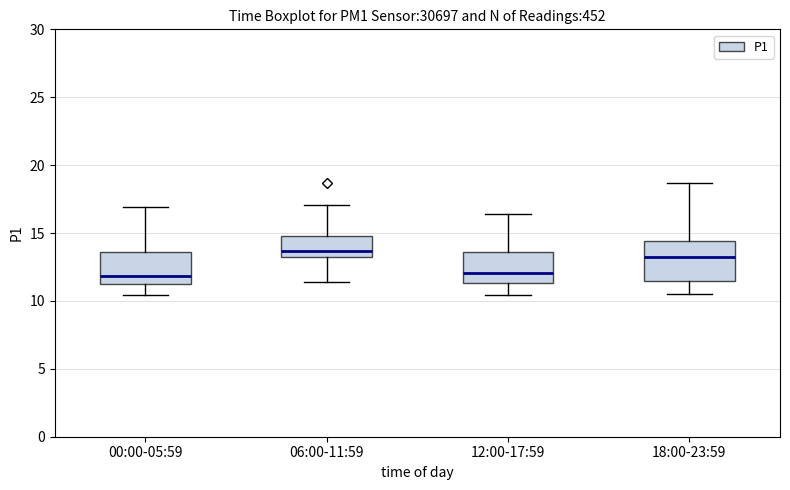

Where is the upper edge of the box for 00:00-05:59 on the y-axis? The values are not printed on the chart, so give them approximately, as read against the axis.

13.5